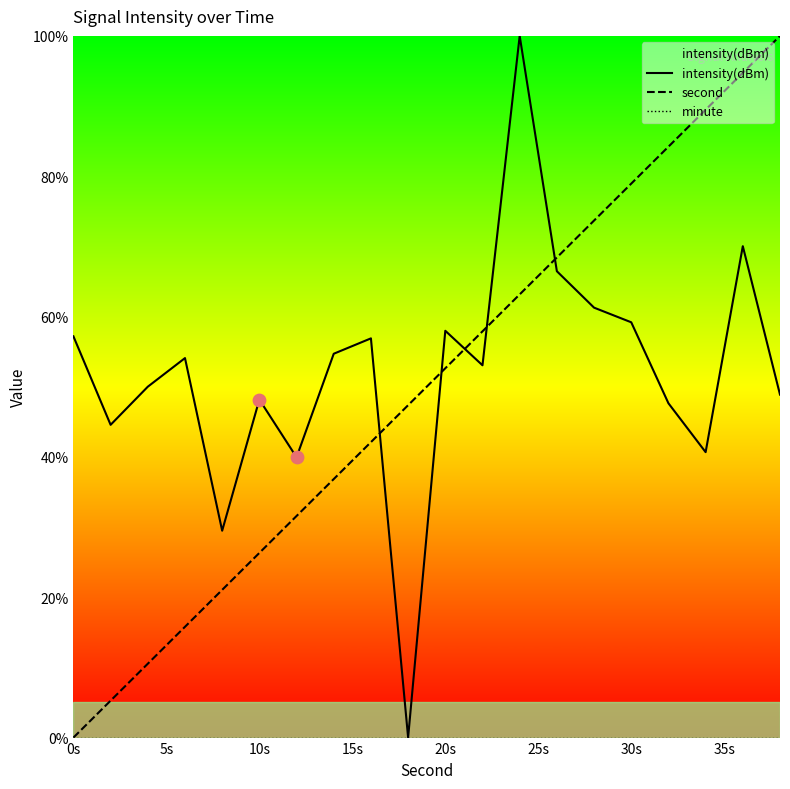

How many times do intensity(dBm) and second cross each other?

5